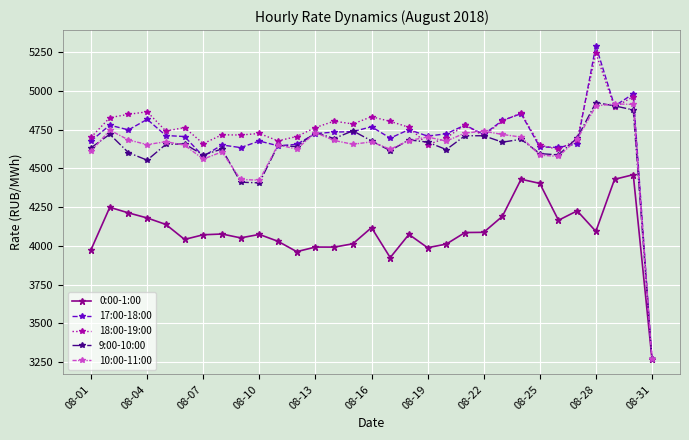

Which series has the largest range (max minus min)?

17:00-18:00